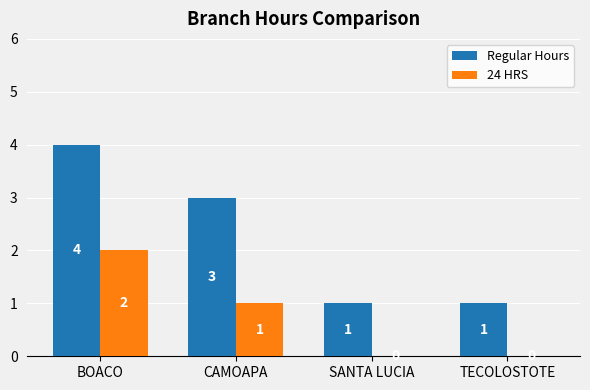

Is the value of Regular Hours at CAMOAPA greater than the value of 24 HRS at CAMOAPA?

Yes